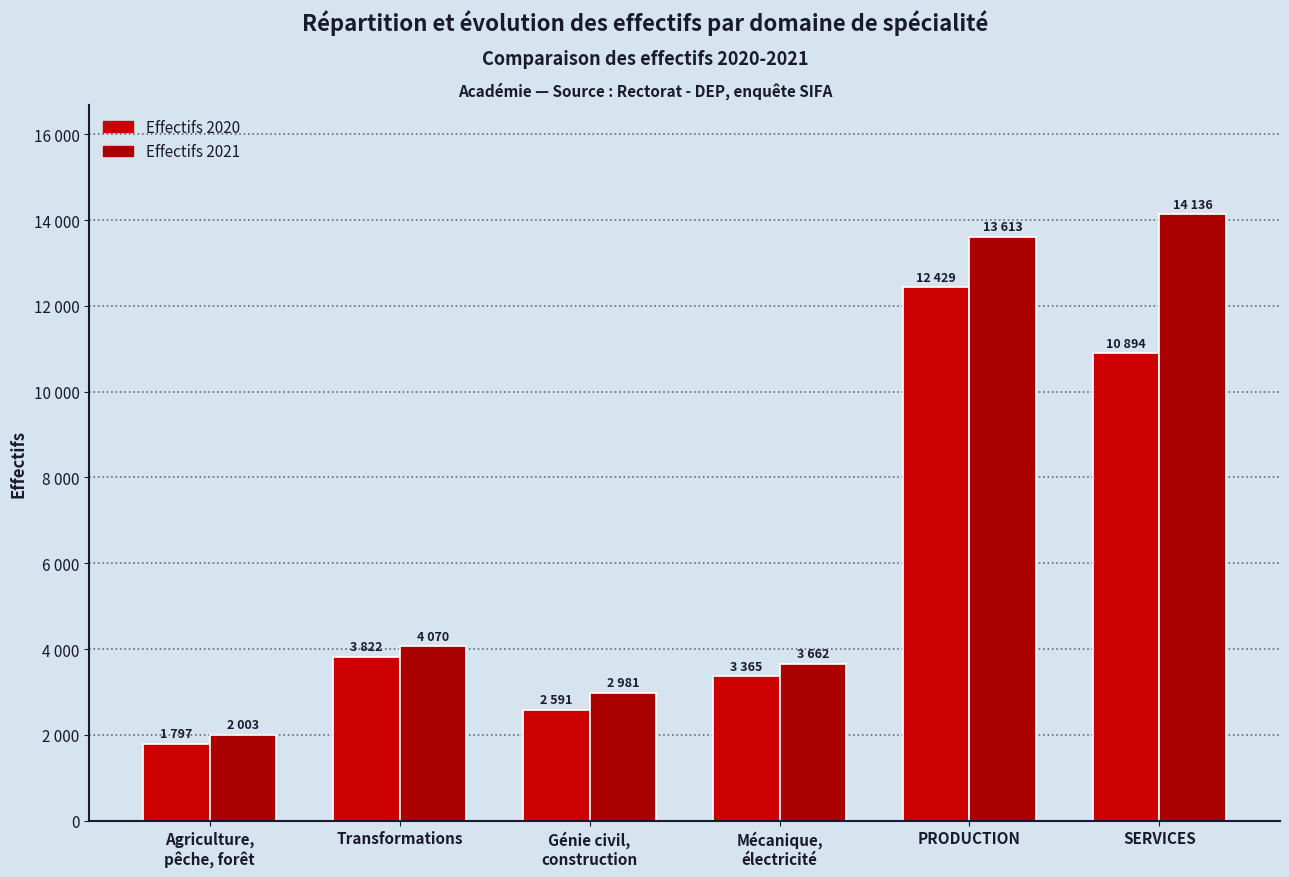

Are the bars horizontal?

No